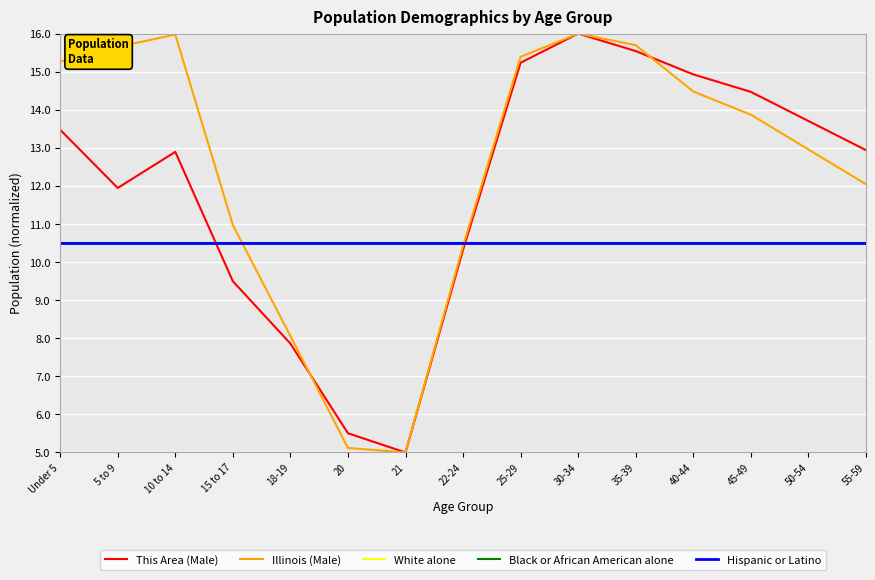

True or false: Hispanic or Latino and This Area (Male) intersect in this chart.

True